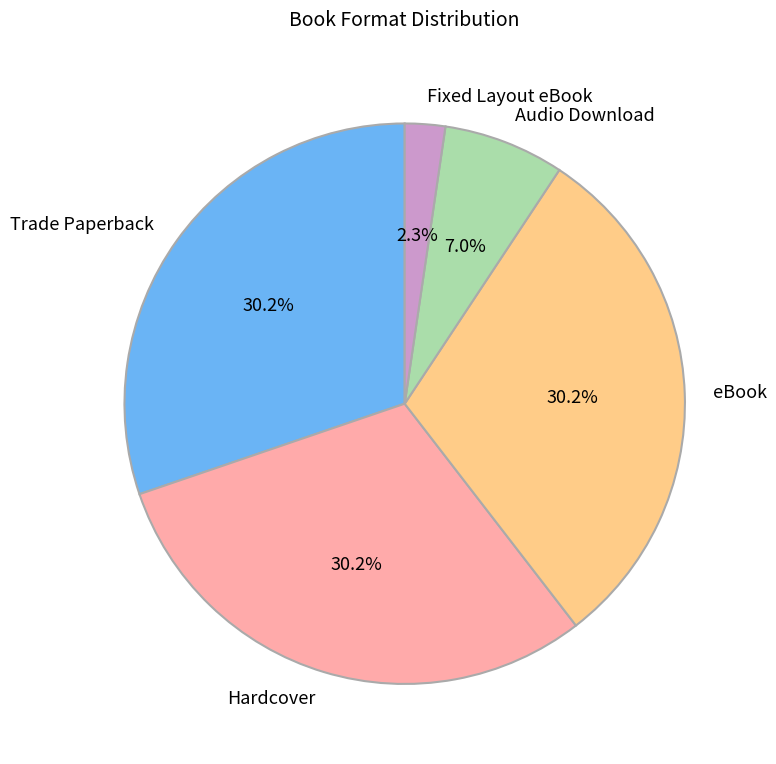

Count the number of slices in the pie.

5